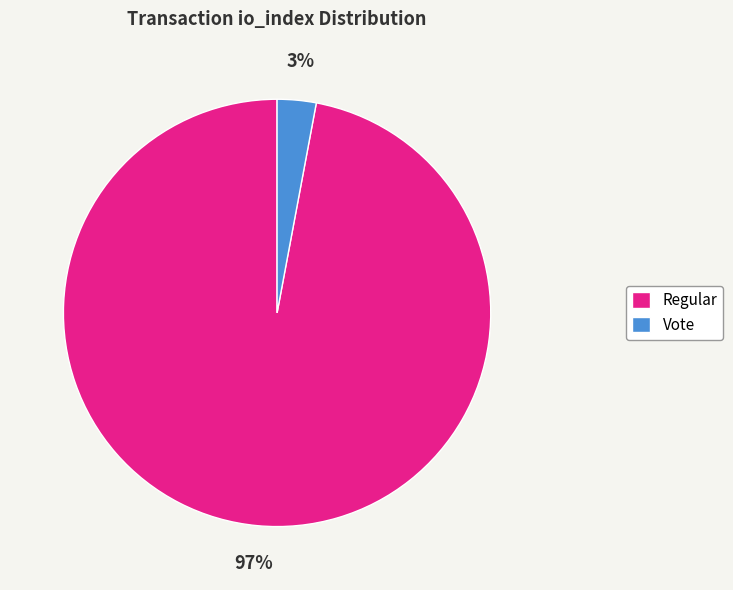

Is the sum of Vote and Regular greater than half?

Yes